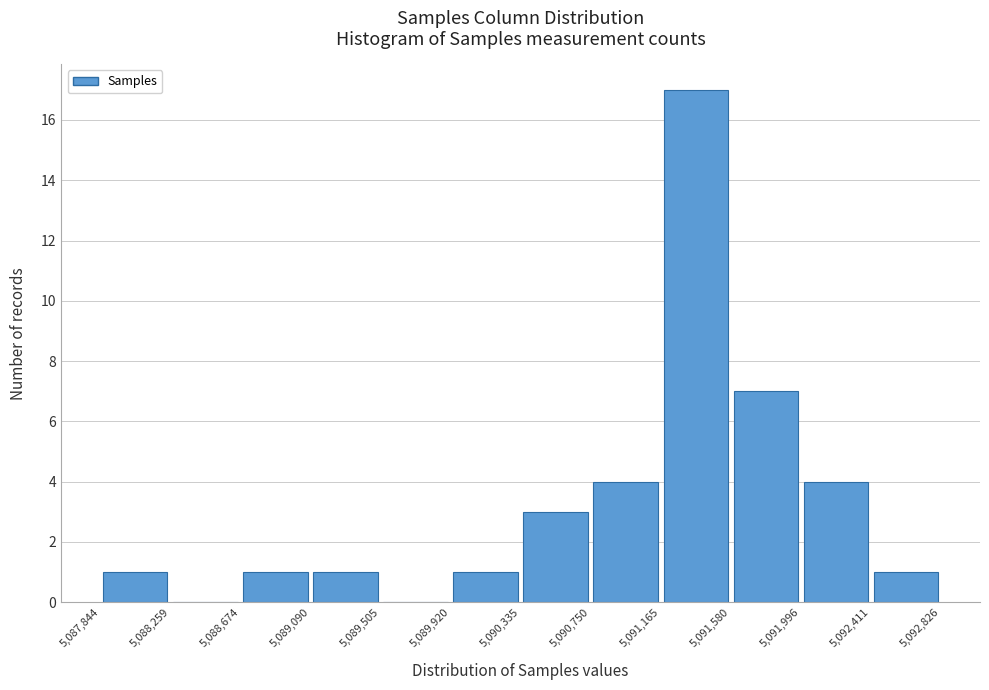

Reading left to right, transcribe this chart: for each bar, give the range it covers on the x-axis and its height. The values are not printed on the chart, so give them approximately, as read against the axis.

5,087,844 to 5,088,259: 1
5,088,259 to 5,088,674: 0
5,088,674 to 5,089,090: 1
5,089,090 to 5,089,505: 1
5,089,505 to 5,089,920: 0
5,089,920 to 5,090,335: 1
5,090,335 to 5,090,750: 3
5,090,750 to 5,091,165: 4
5,091,165 to 5,091,580: 17
5,091,580 to 5,091,996: 7
5,091,996 to 5,092,411: 4
5,092,411 to 5,092,826: 1